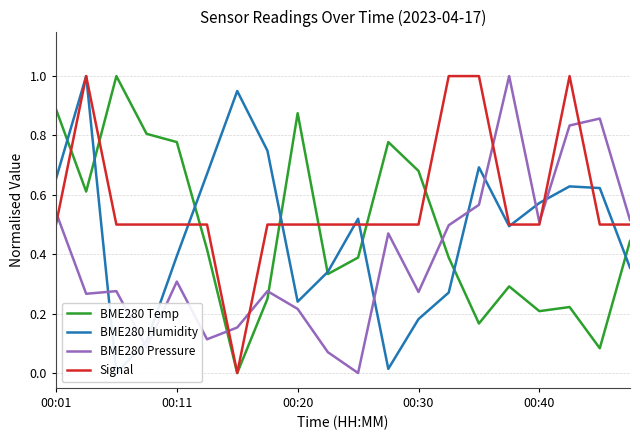

The BME280 Pressure series shows 0.3 at 00:11. True or false?

True